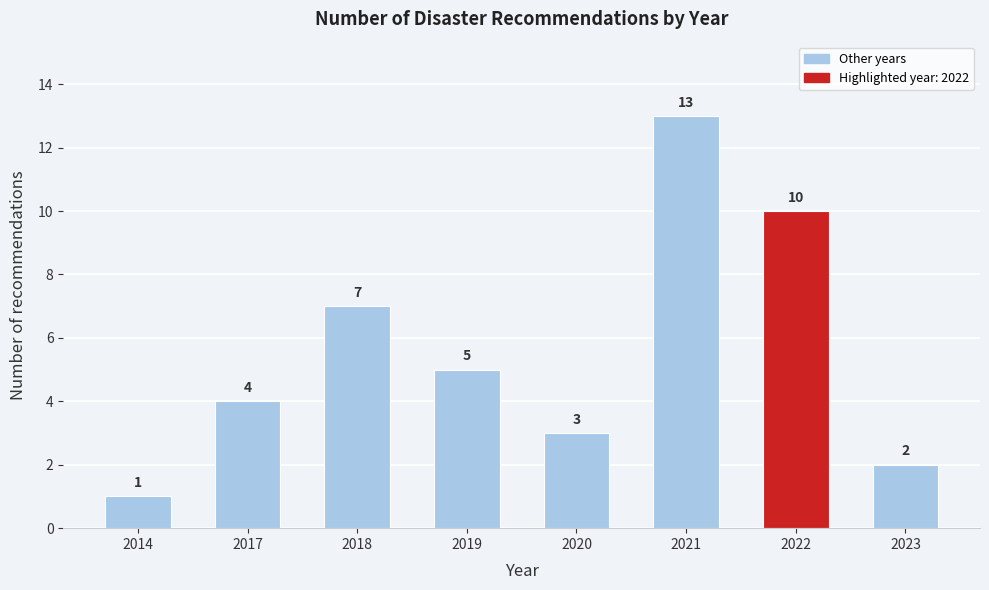

Reading left to right, extract all data points from this chart.

1	4	7	5	3	13	10	2